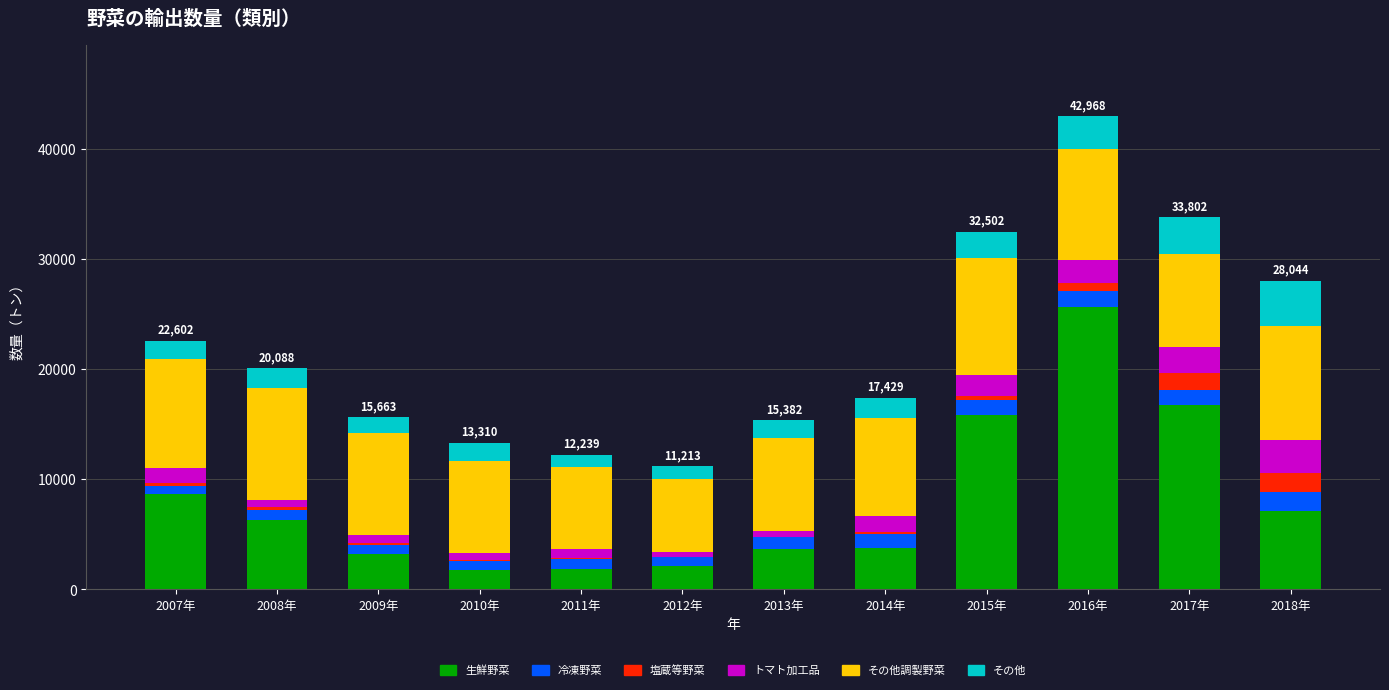

At which category is the sum across all series the highest?

2016年